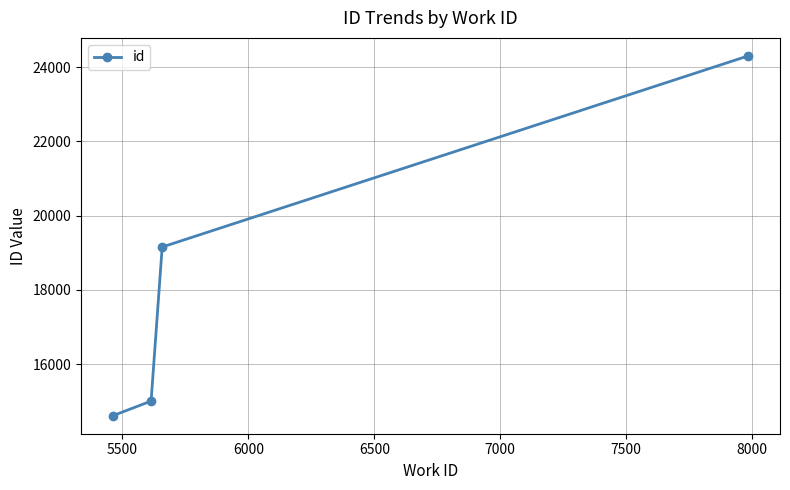

What is the difference between the second highest and second lowest values?

4150